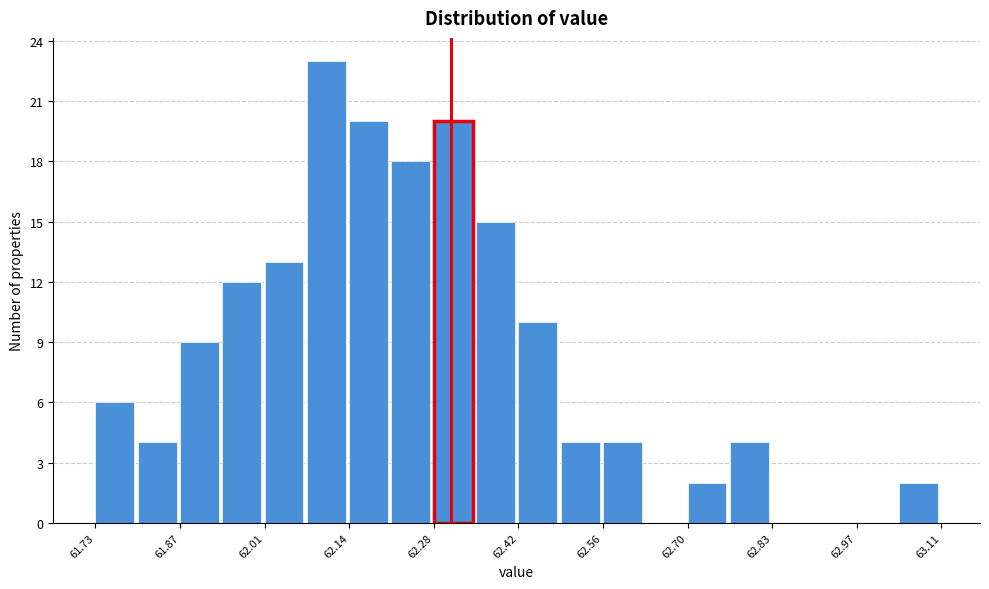

Around what value on the x-axis is the tallest bar? Give the approximate position of its centre, as read against the axis.

62.10